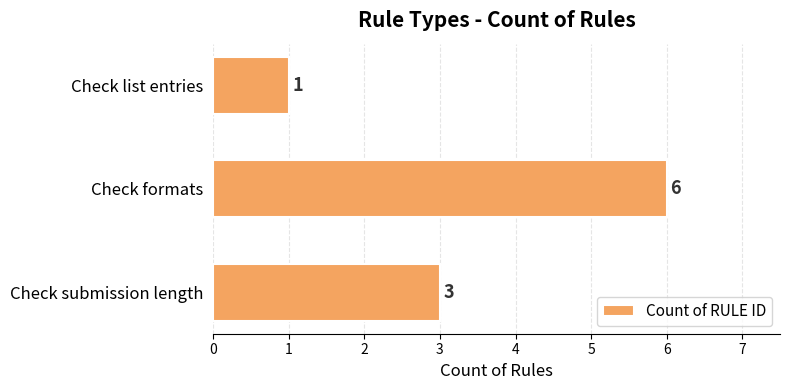

What is the difference between the maximum and minimum values?

5